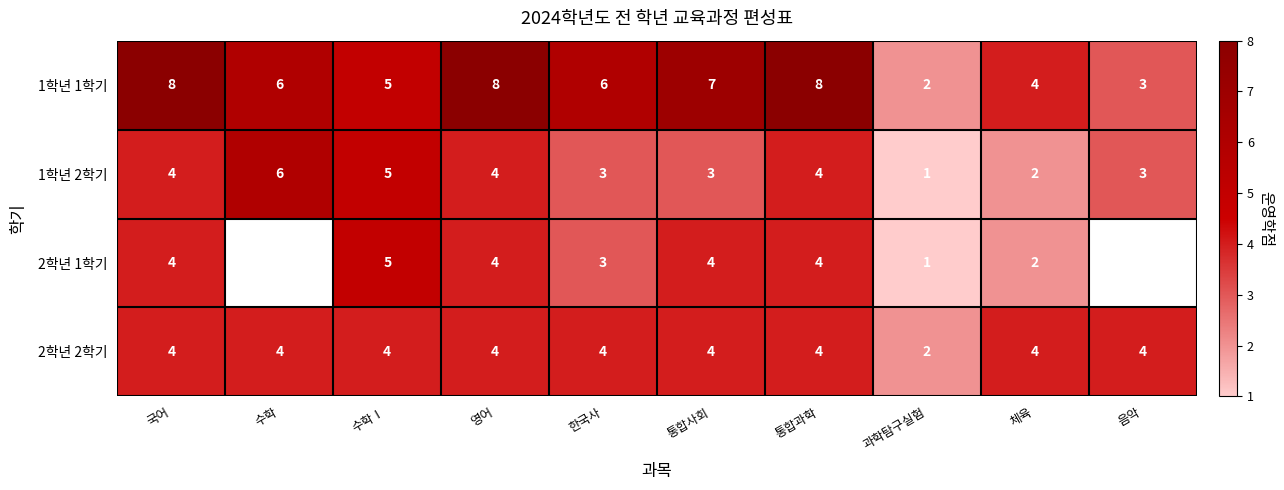

What is the sum of all 2학년 2학기 values?

38